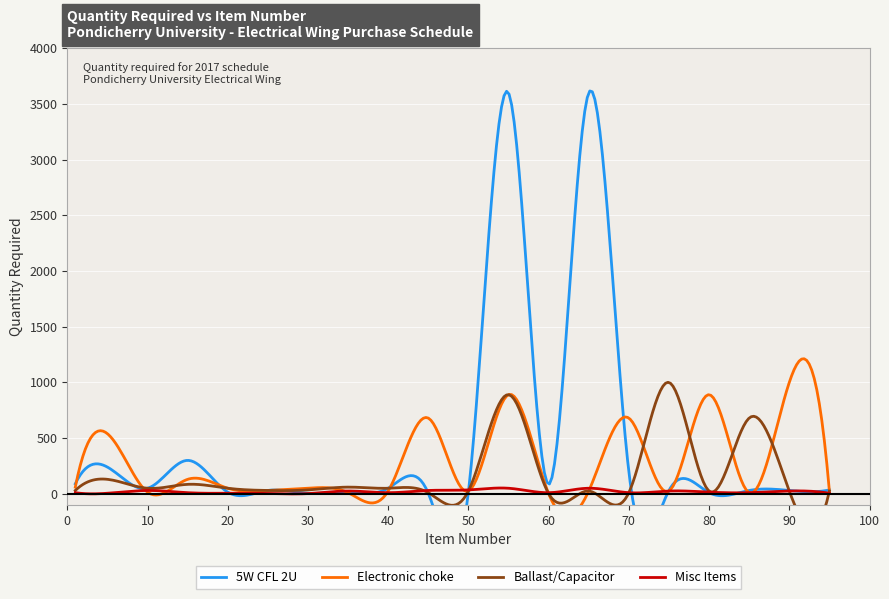

True or false: Electronic choke has more than 2 points higher than both neighbors.

True